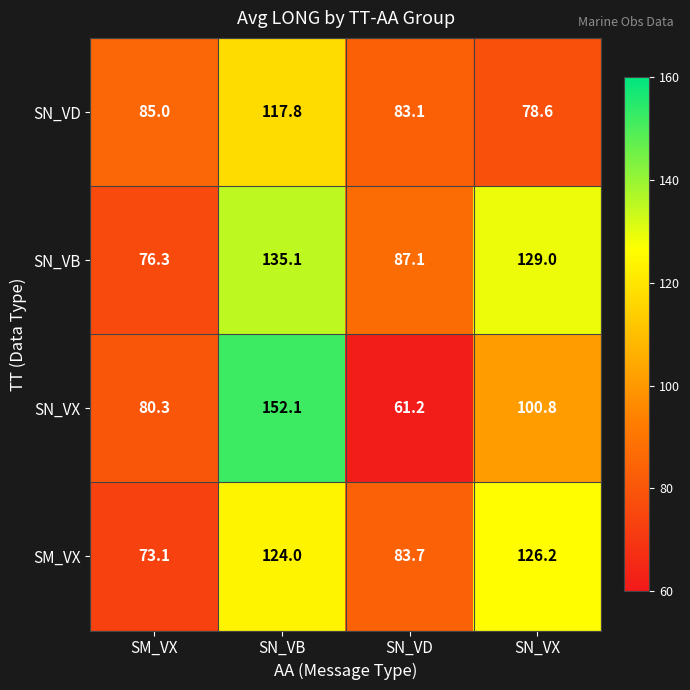

Which series changed the most between SM_VX and SN_VB?

SN_VX